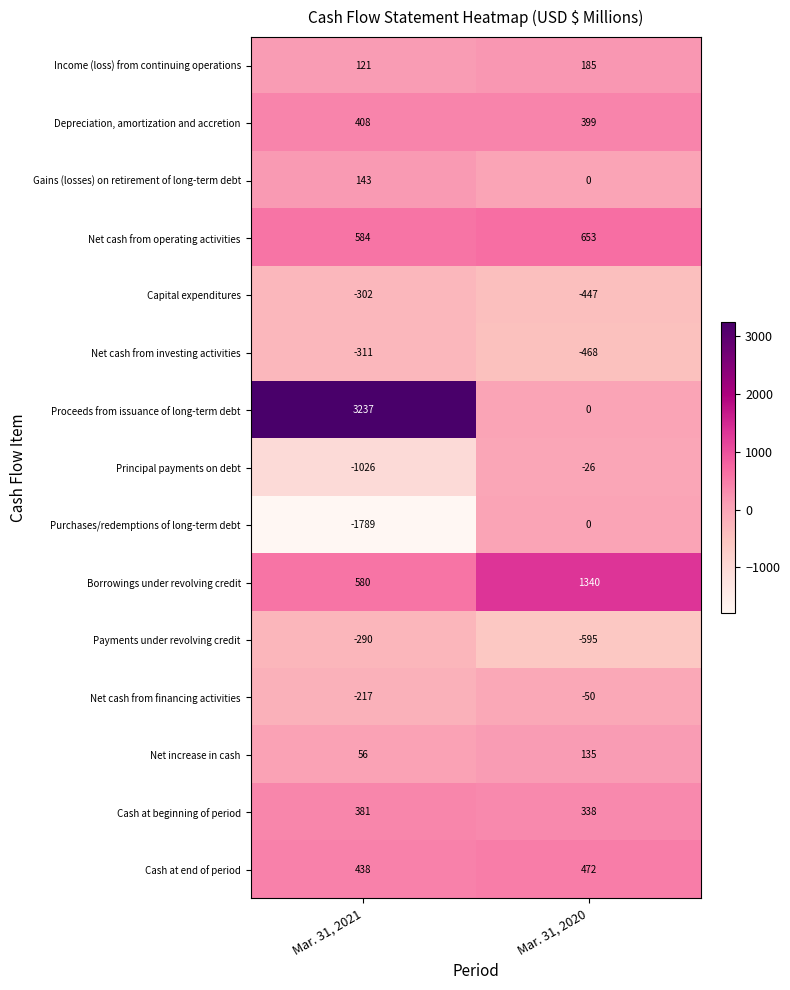

Between Mar. 31, 2021 and Mar. 31, 2020, which series saw the biggest shift?

Proceeds from issuance of long-term debt